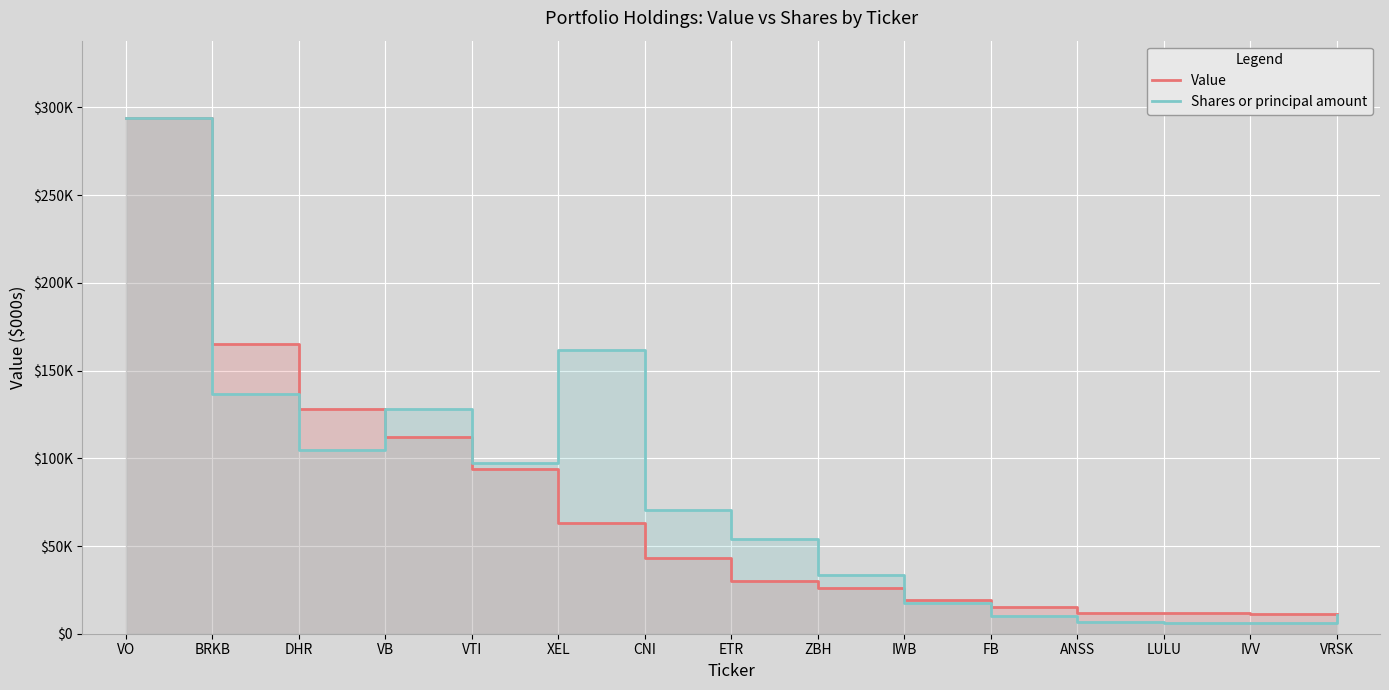

Rank the series at BRKB from highest to lowest value.

Value, Shares or principal amount